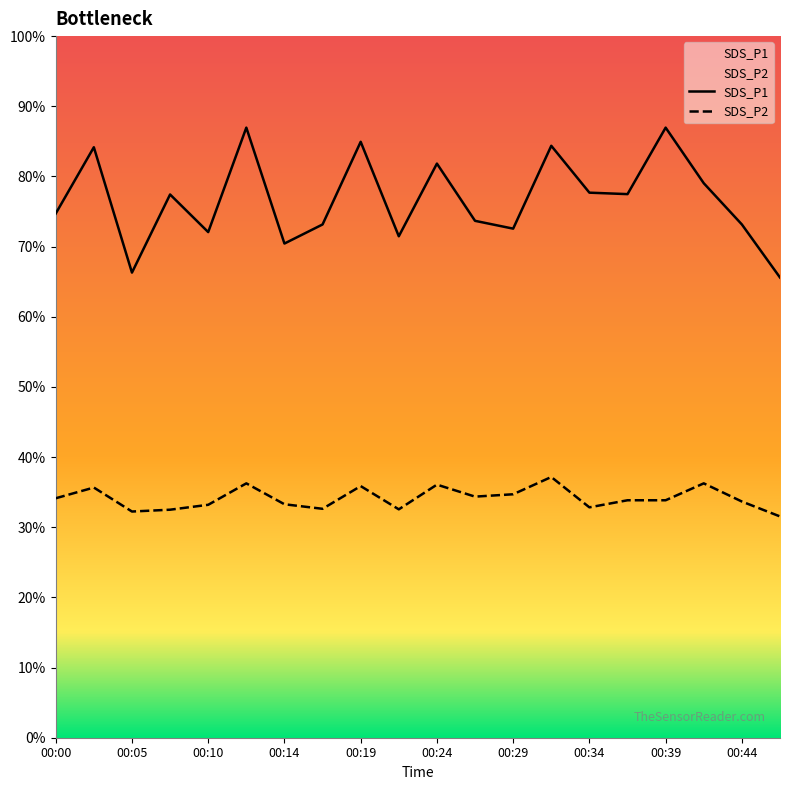

Where is SDS_P1 nearest to the value 29?

00:00